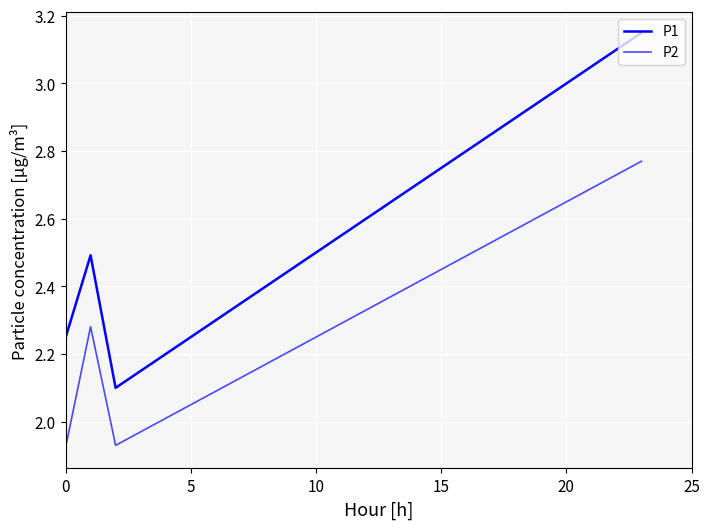

How many lines are shown in the chart?

2